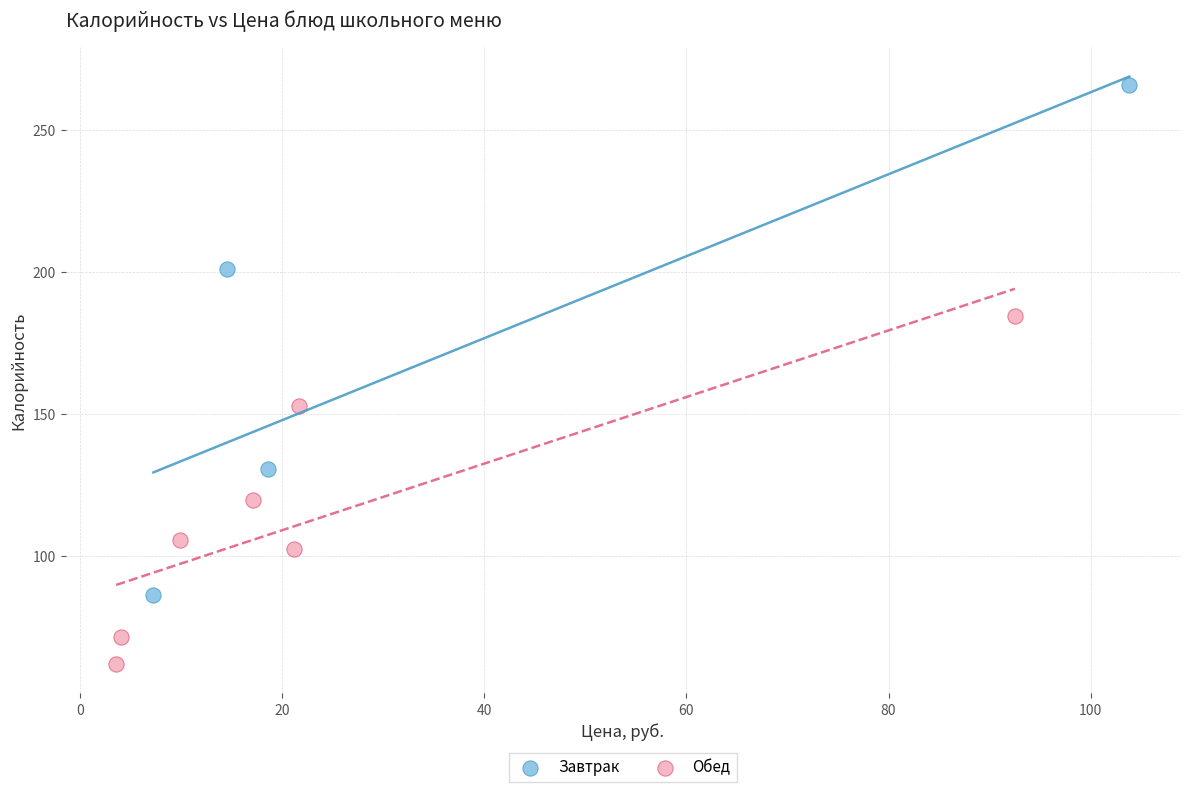

Which series has the widest spread of Y values?

Завтрак